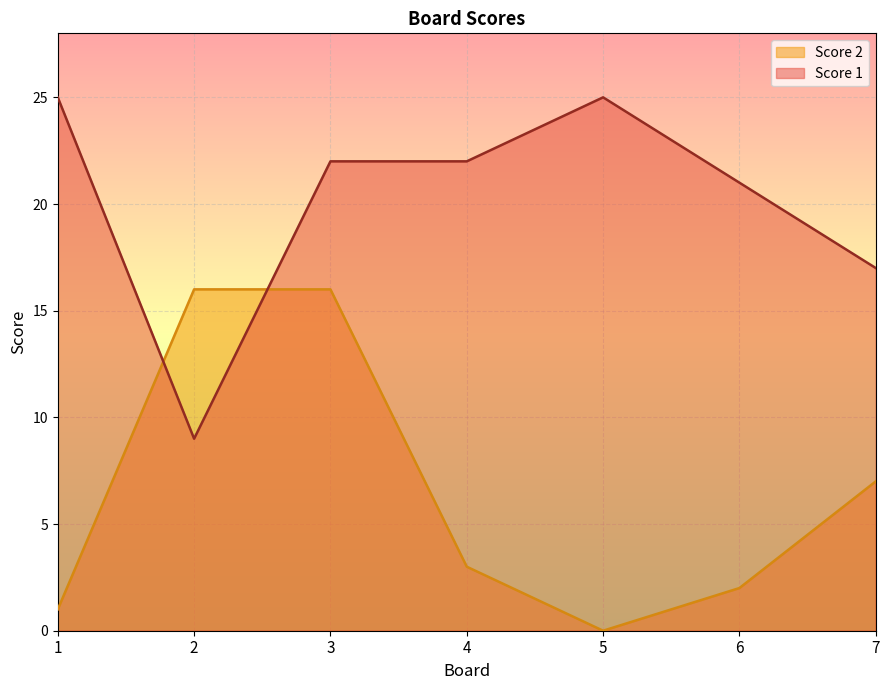

Does the chart display data point markers on the line(s)?

No